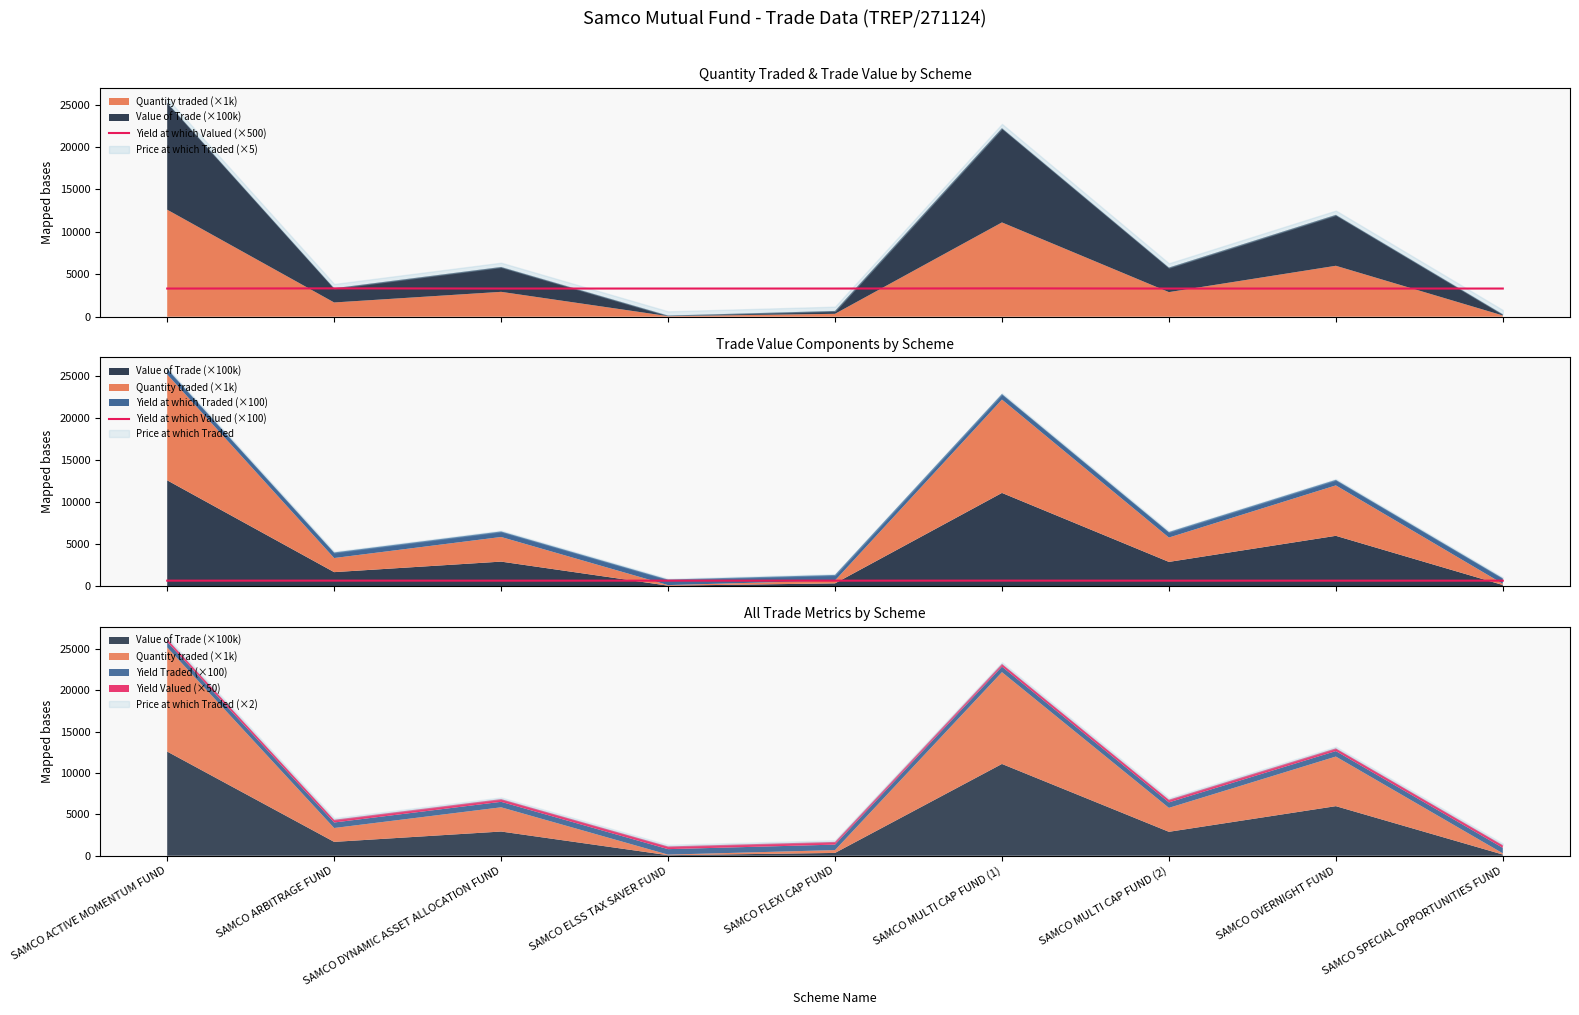

How many lines are shown in the chart?

2